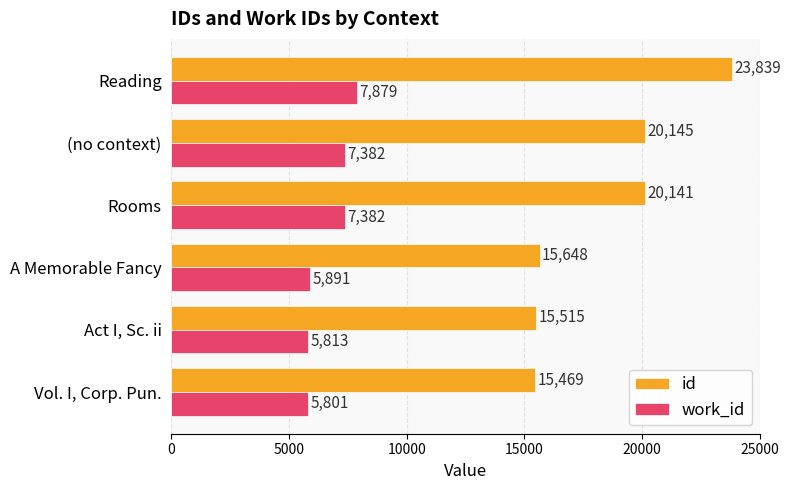

List the series in order of their peak value, highest first.

id, work_id